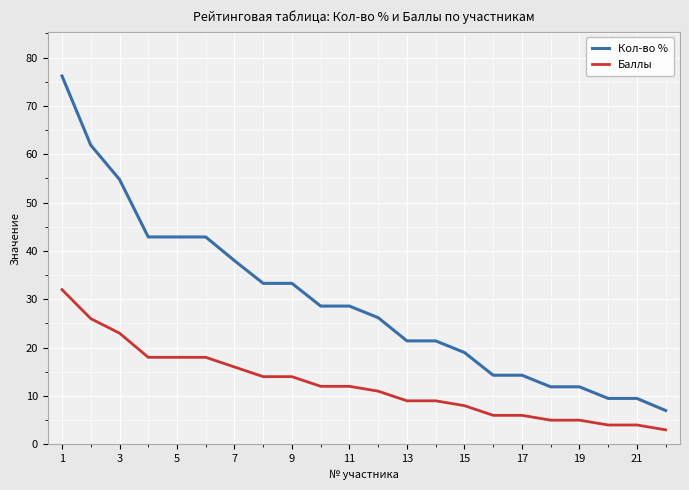

Which series has the largest total across all categories?

Кол-во %